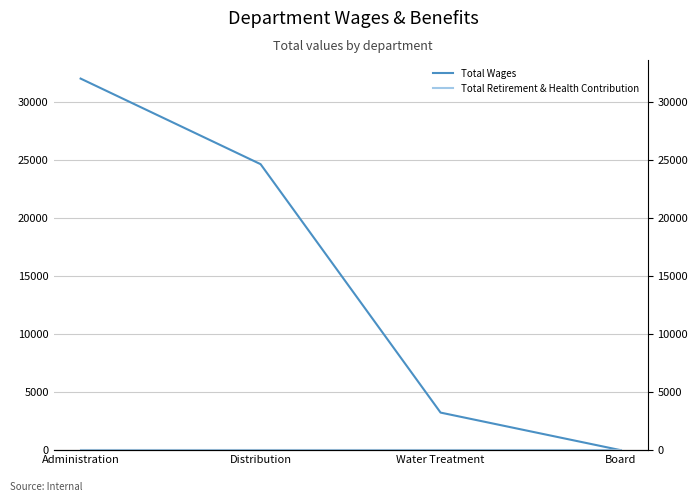

Reading left to right, transcribe all the data shown in this chart.

Total Wages: 32000	24629	3234	0
Total Retirement & Health Contribution: 0	0	0	0